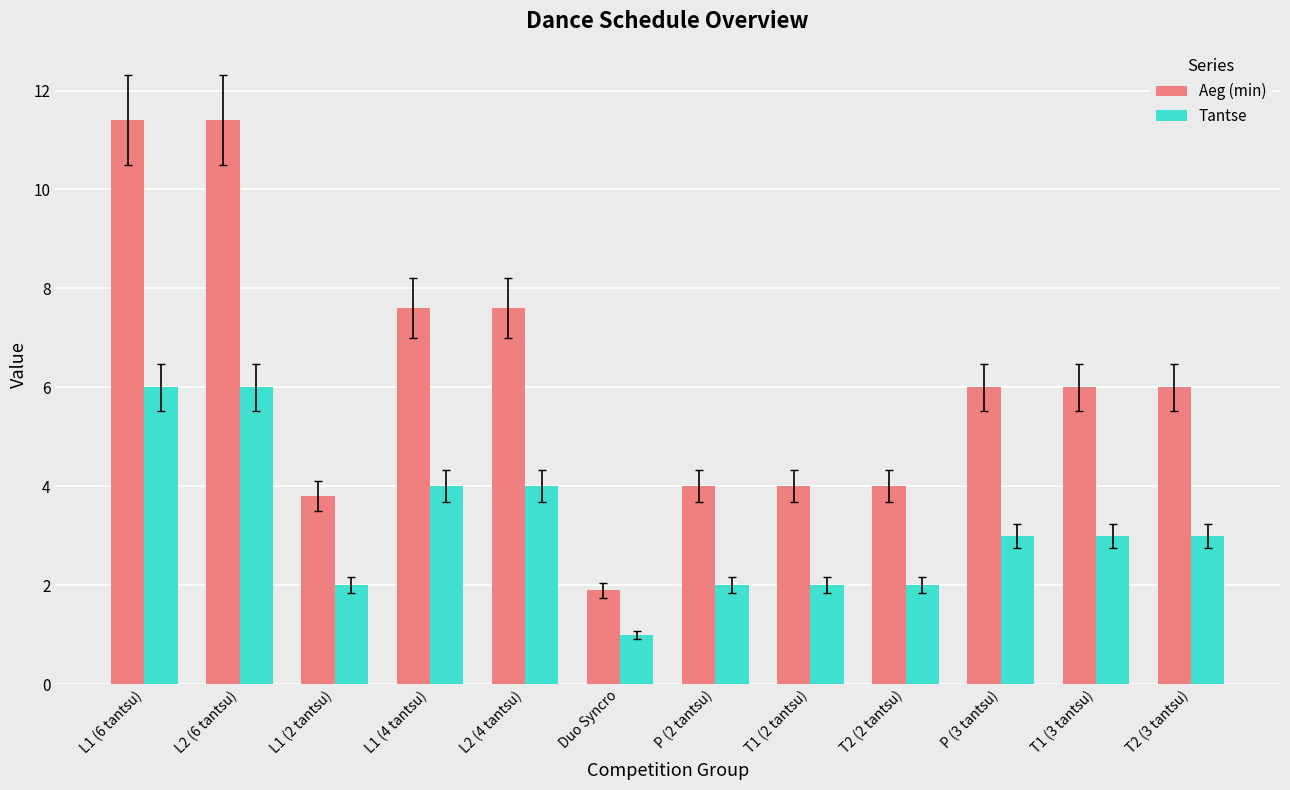

The Tantse series shows 0.5 at Duo Syncro. True or false?

False